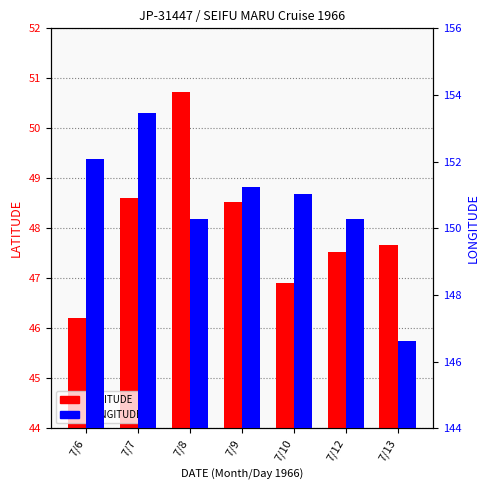

Which series changed the most between 7/7 and 7/8?

LONGITUDE